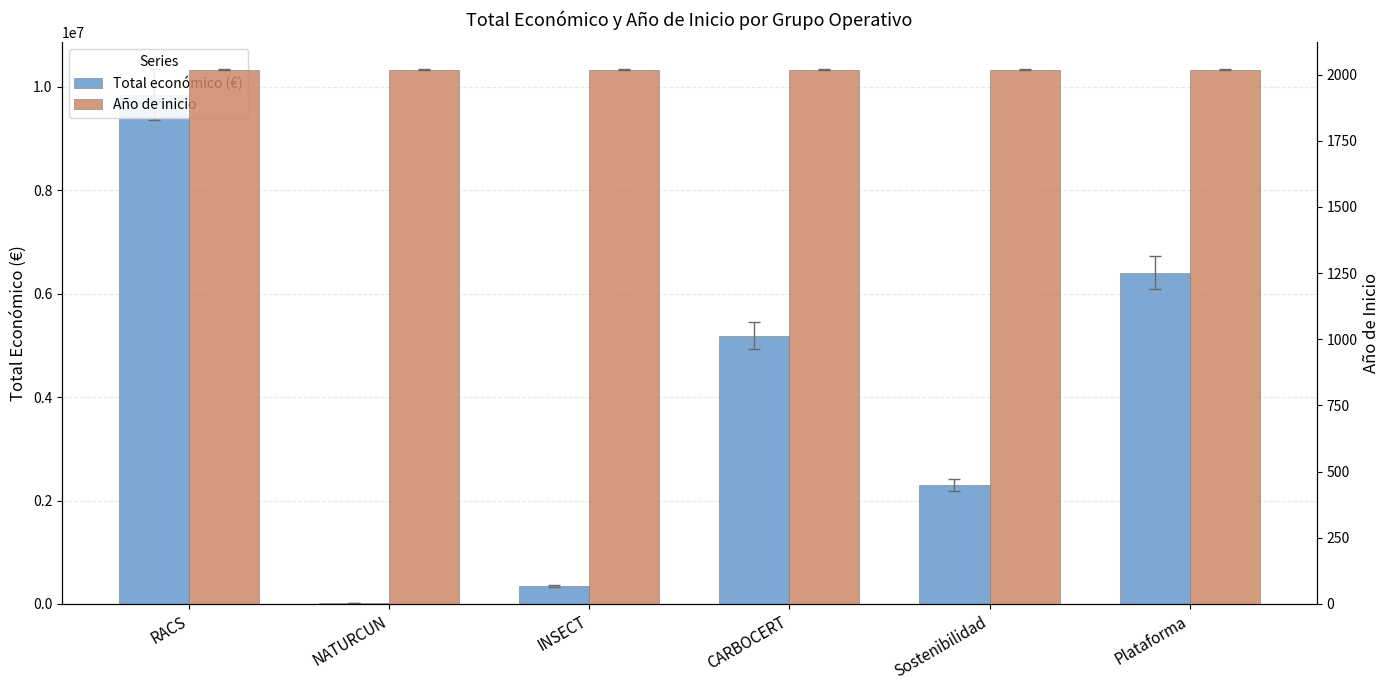

What is the sum of the Total económico (€) values at Plataforma and CARBOCERT?

11588530